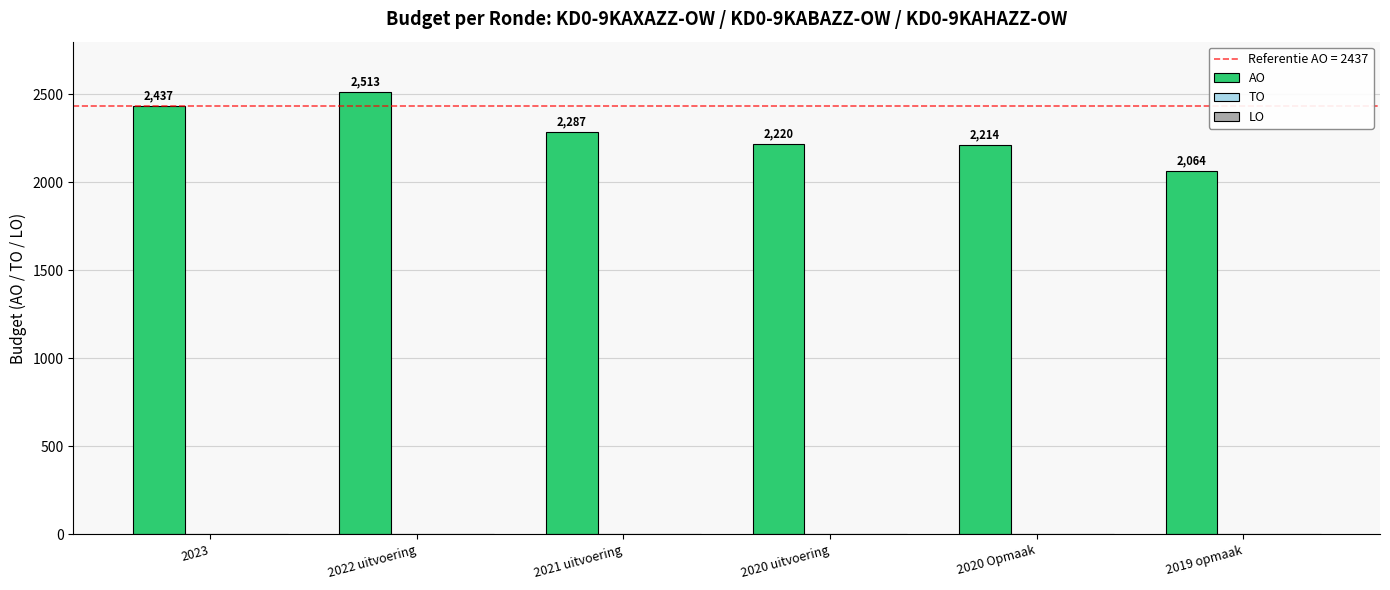

What position from the left is 2020 Opmaak?

5